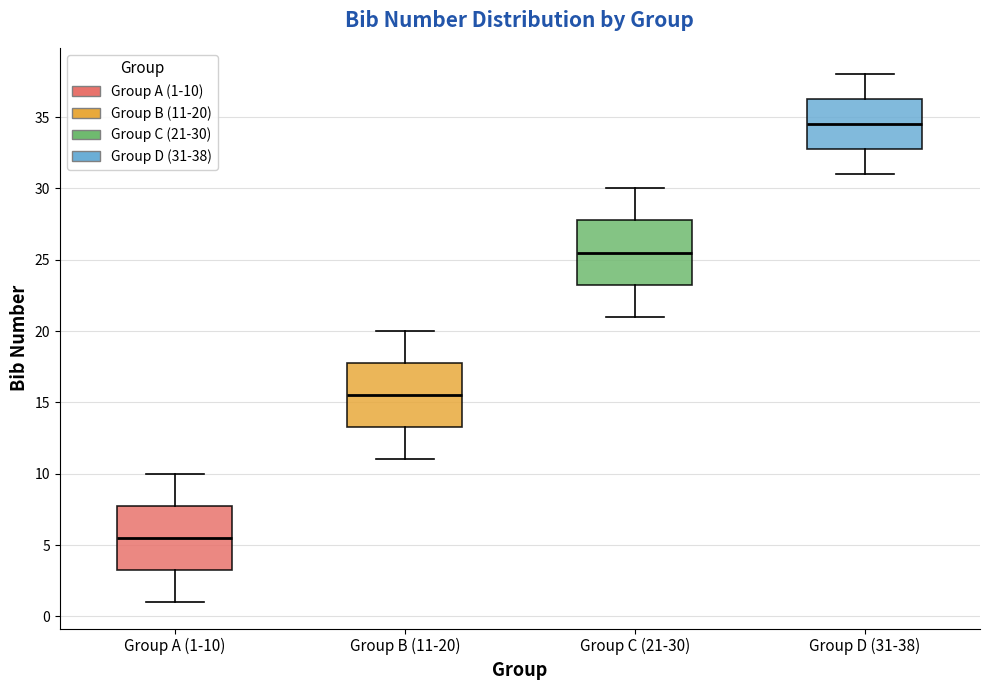

Reading left to right, transcribe this box plot: for each box, give where its median line is, the range the box spans, and where its two whiskers end, as read against the y-axis. The values are not printed on the chart, so give them approximately, as read against the axis.

Group A (1-10): median 5.5, box 3.5 to 8.0, whiskers 1.0 to 10.0
Group B (11-20): median 15.5, box 13.5 to 18.0, whiskers 11.0 to 20.0
Group C (21-30): median 25.5, box 23.5 to 28.0, whiskers 21.0 to 30.0
Group D (31-38): median 34.5, box 33.0 to 36.5, whiskers 31.0 to 38.0